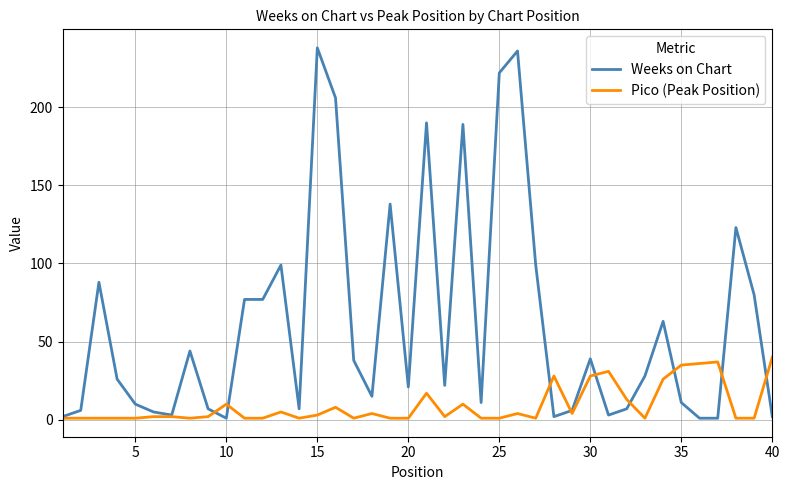

Which series has the widest spread of values?

Weeks on Chart